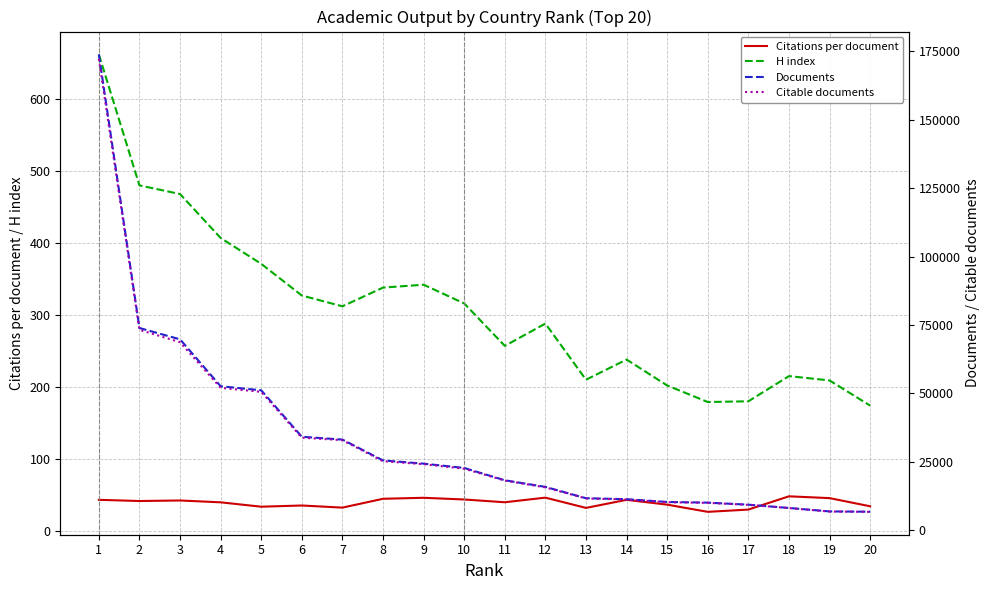

Is the value of Citable documents at 16 greater than the value of Citations per document at 12?

Yes